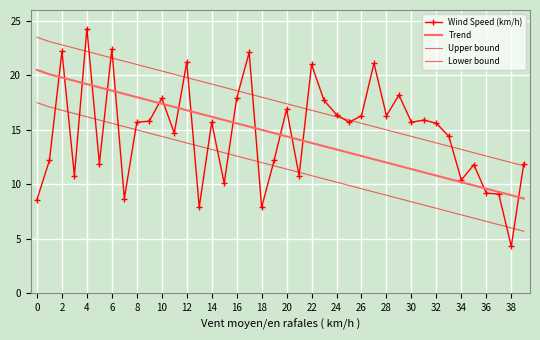

Is this an area chart (filled region under the line)?

No